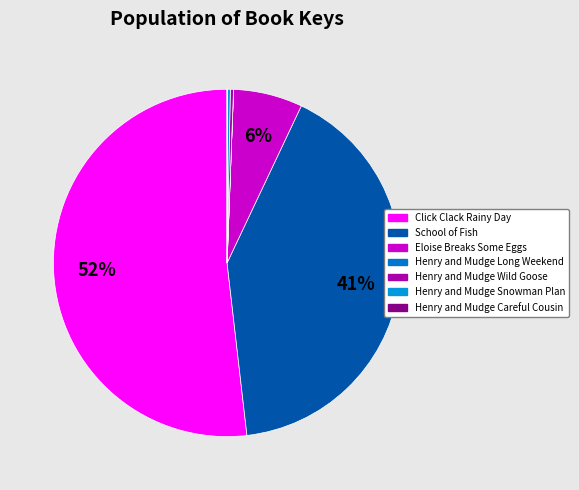

To the nearest percent, what is the difference between the Eloise Breaks Some Eggs and Henry and Mudge Careful Cousin slice percentages?

6%